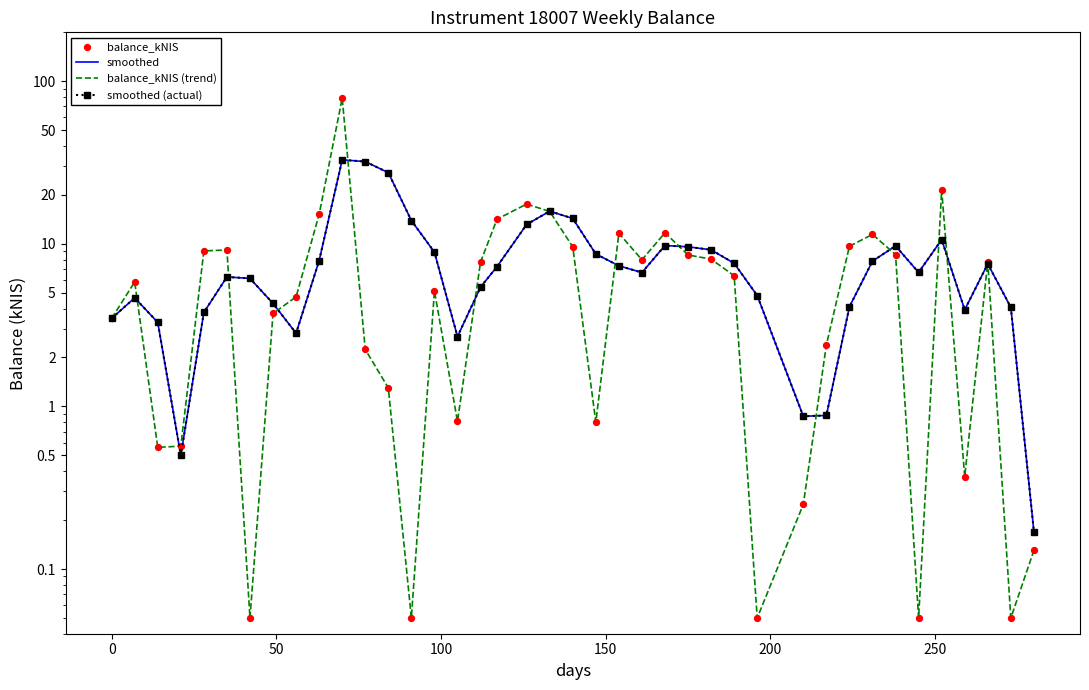

Is the value of smoothed (actual) at 28 greater than the value of balance_kNIS (trend) at 50?

No